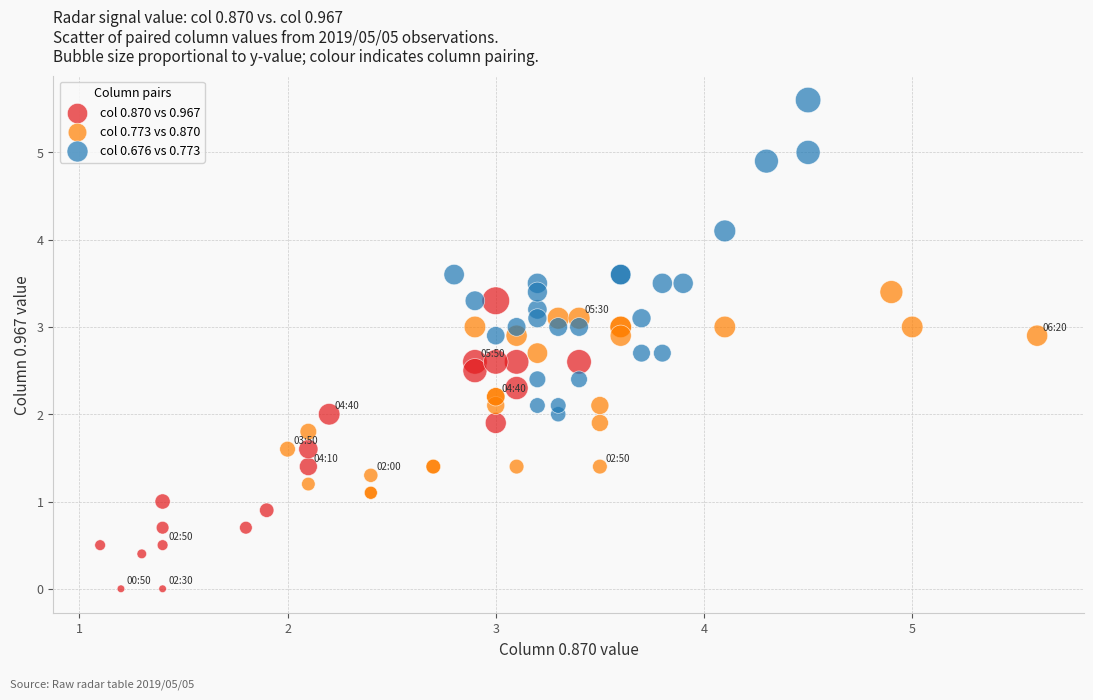

Which series contains the lowest Y value?

col 0.870 vs 0.967